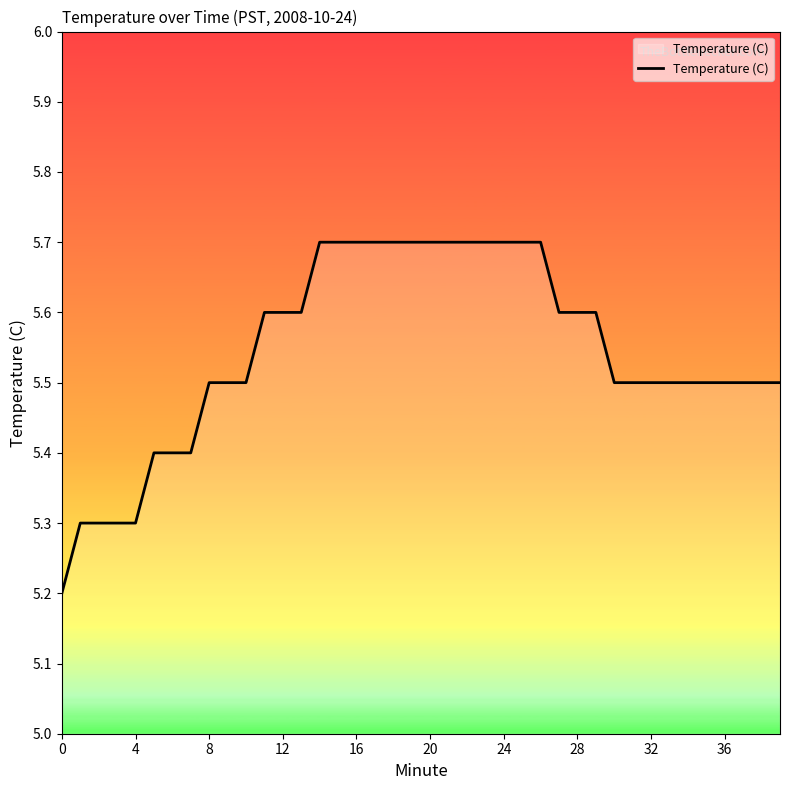

What is the difference between the maximum and minimum values?

0.5